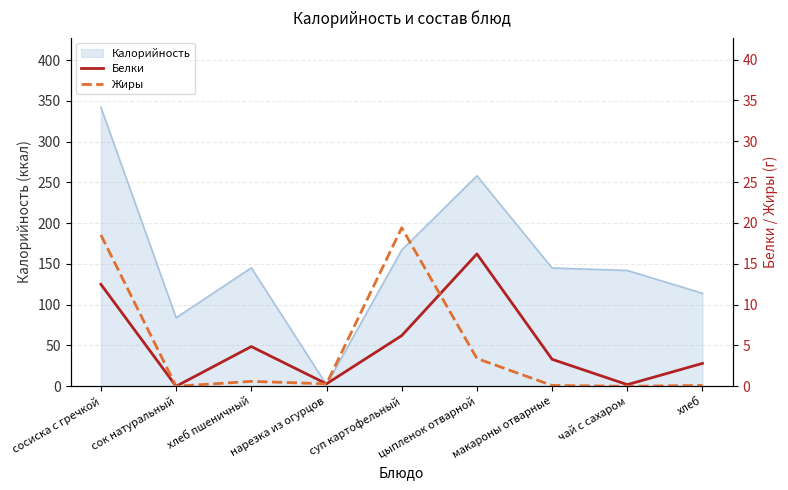

Which category has the lowest value in the Жиры series?

сок натуральный